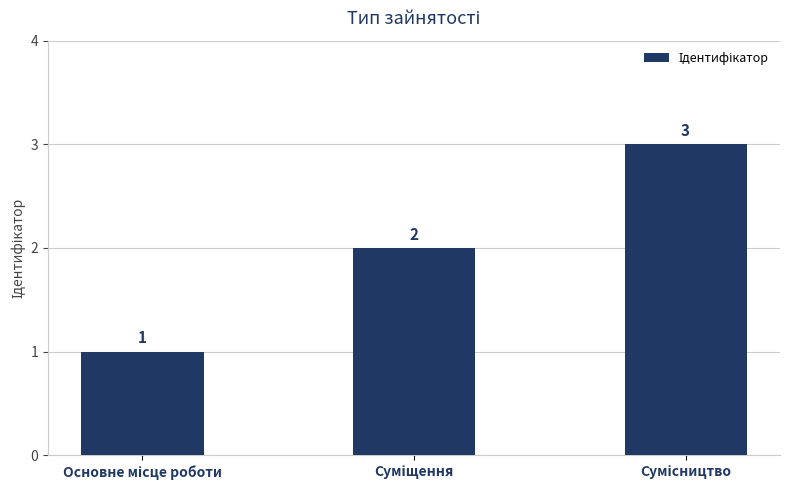

What is the greatest value displayed?

3